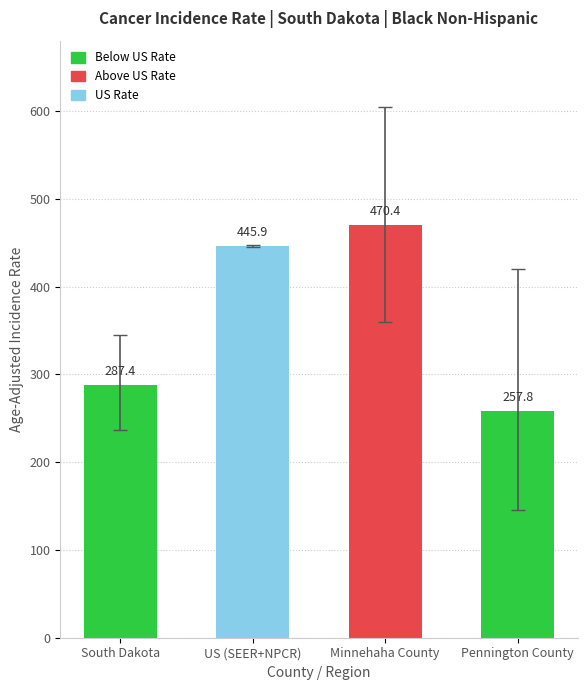

At which label does Age-Adjusted Incidence Rate reach its peak?

Minnehaha County